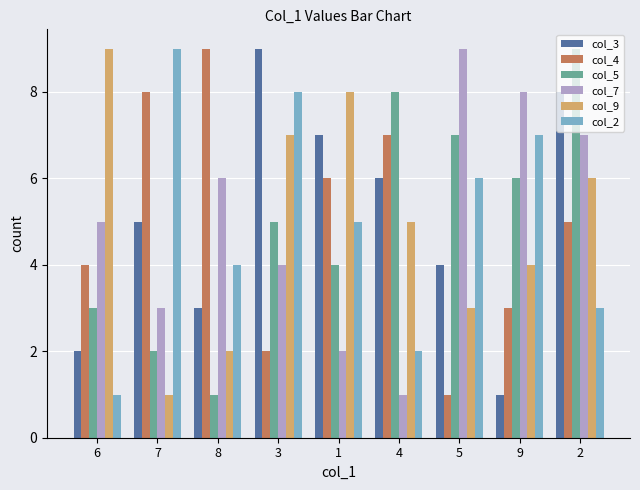

What is the highest value of the col_5 series?

9